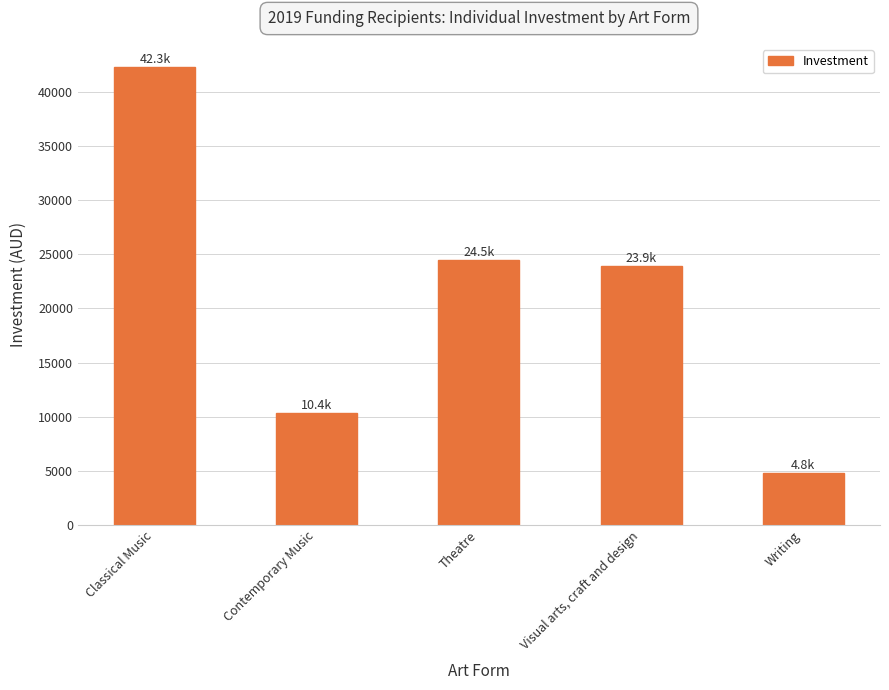

What is the value of the 2nd bar from the left?

10360